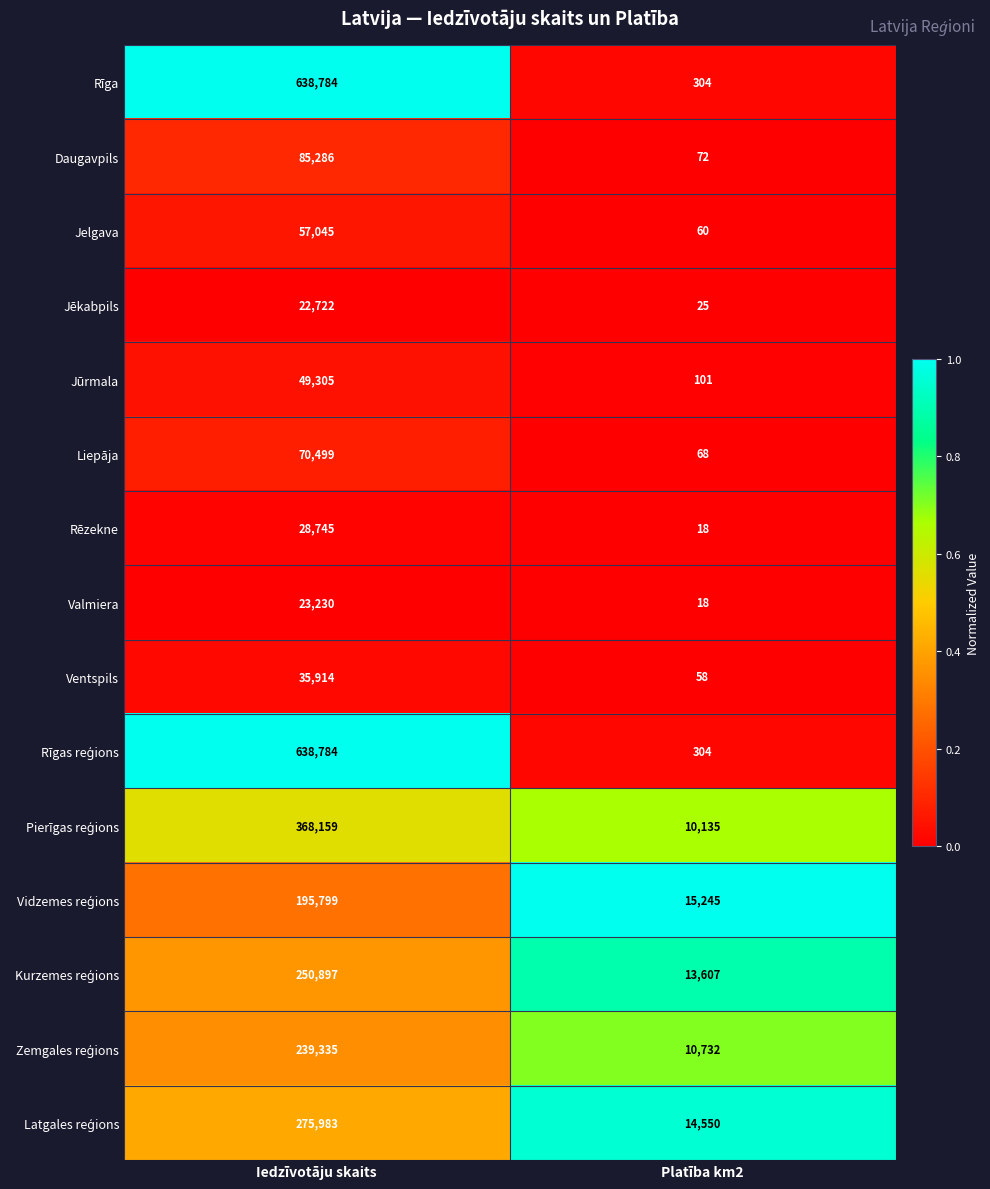

What is the sum of the Jūrmala values at Platība km2 and Iedzīvotāju skaits?

49406